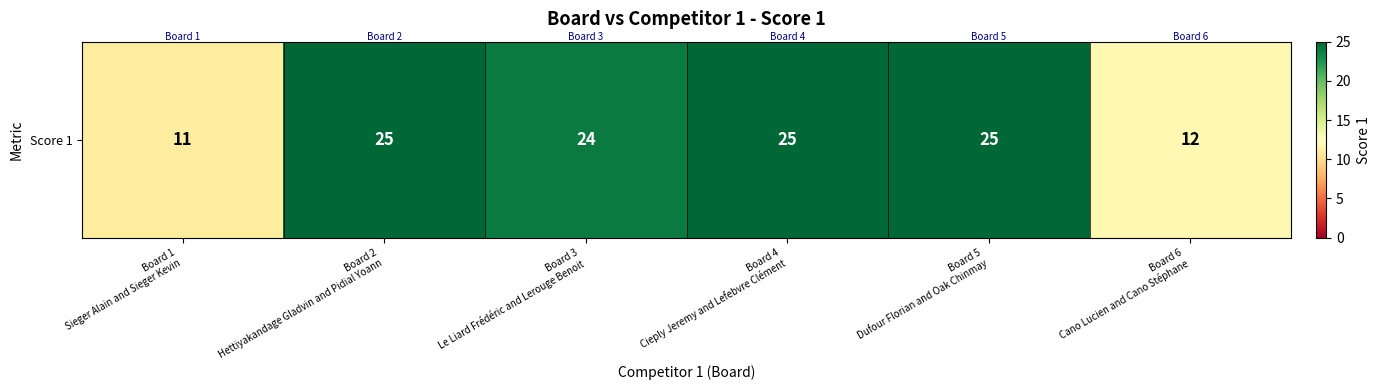

What is the sum of all values?

122